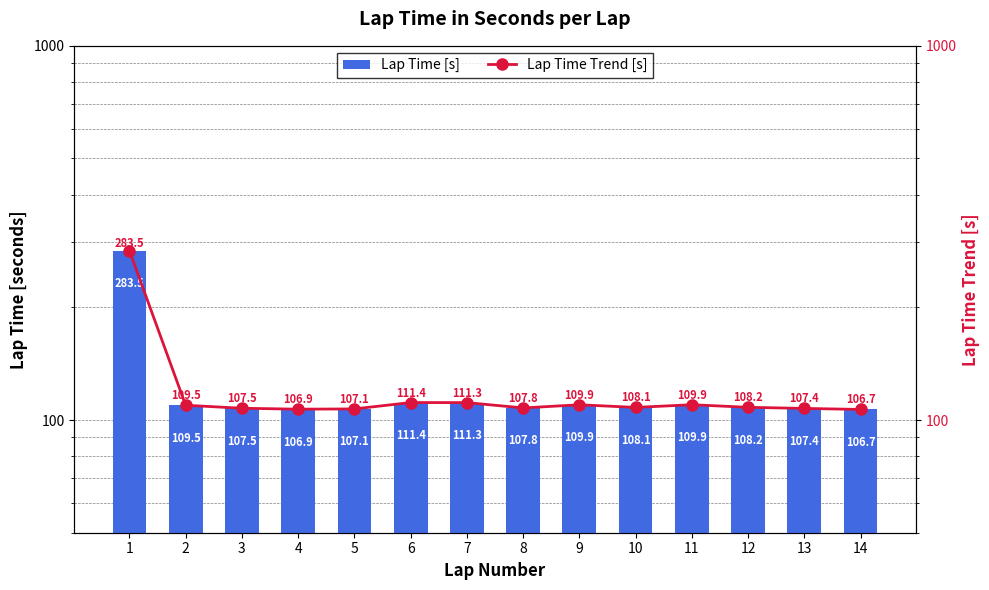

At how many categories does at least one series exceed 267?

1